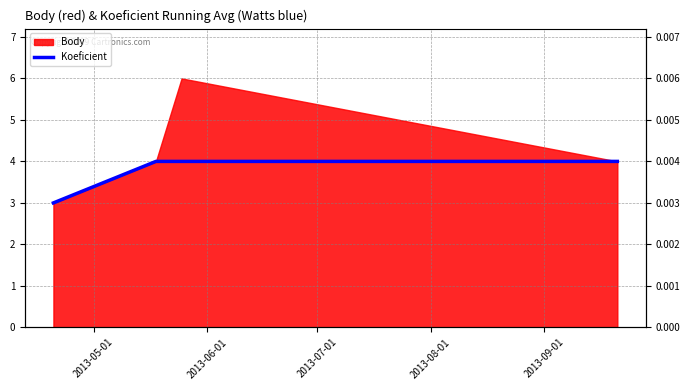

Approximately how many times larger is the value at 2013-05-01 compared to 2013-06-01?

0.8